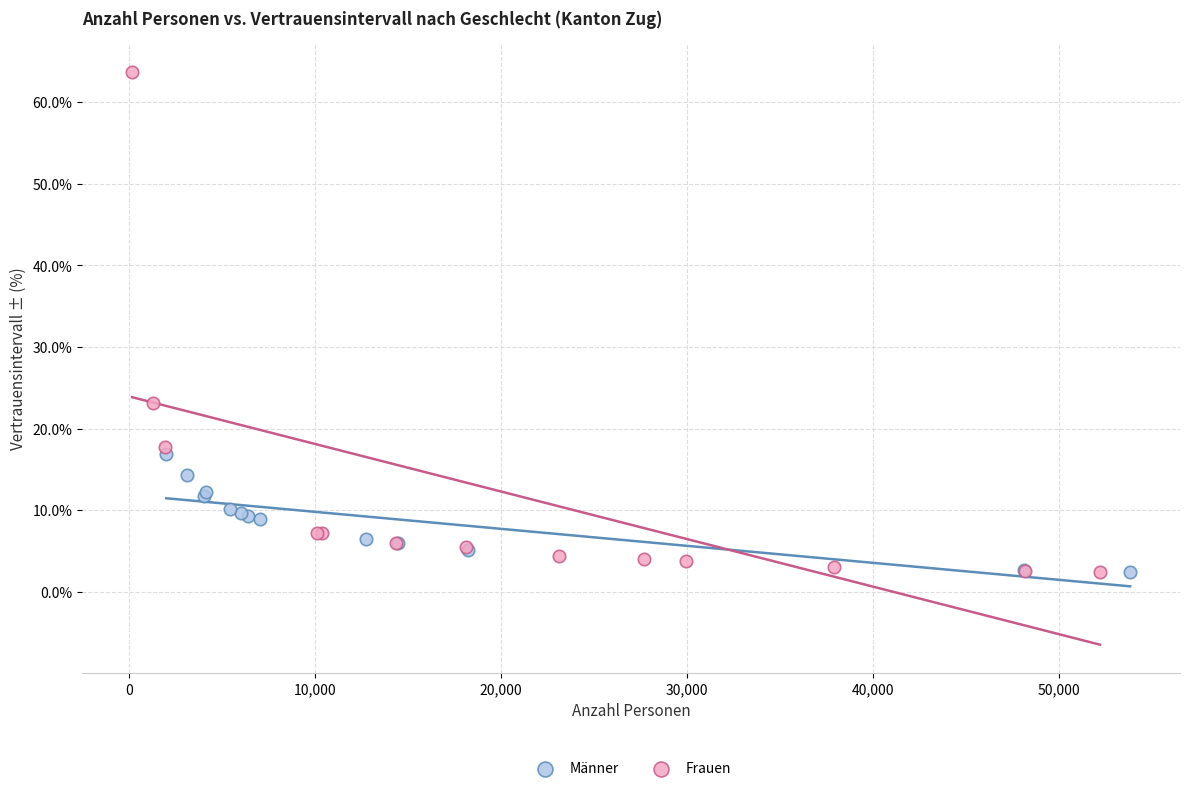

Which series contains the highest Y value?

Frauen